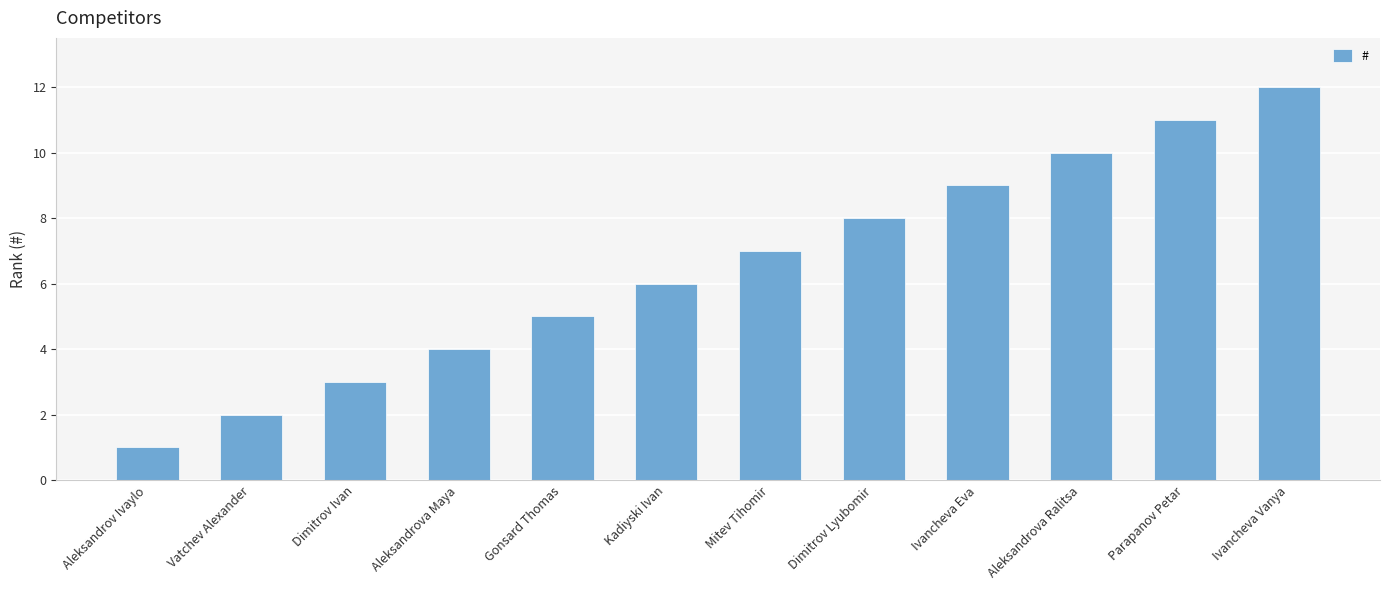

What is the value of the 10th bar from the left?

10